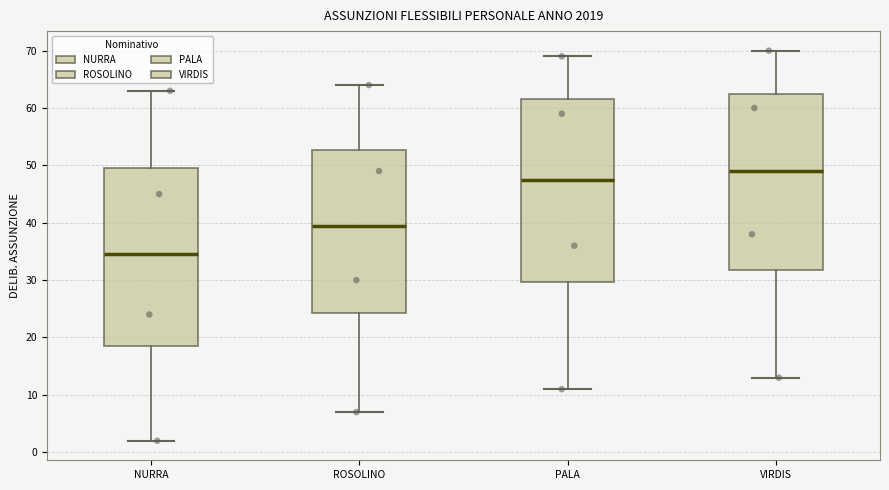

Where is the lower edge of the box for VIRDIS on the y-axis? The values are not printed on the chart, so give them approximately, as read against the axis.

32